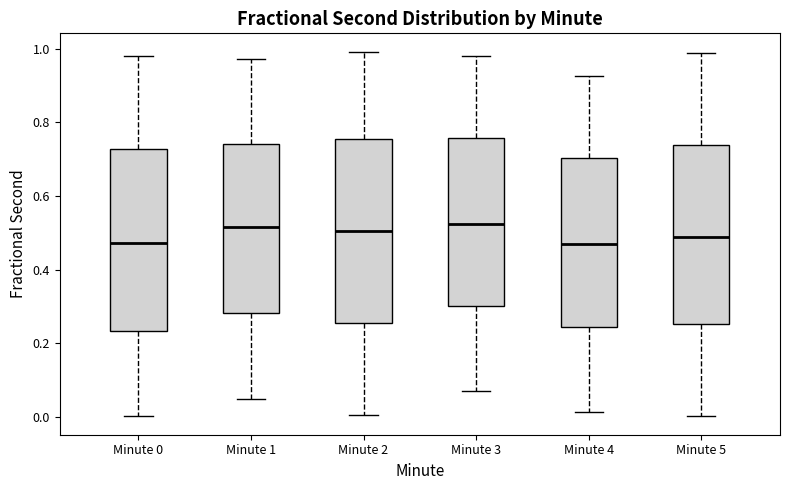

Reading left to right, transcribe this box plot: for each box, give where its median line is, the range the box spans, and where its two whiskers end, as read against the y-axis. The values are not printed on the chart, so give them approximately, as read against the axis.

Minute 0: median 0.48, box 0.24 to 0.72, whiskers 0.00 to 0.98
Minute 1: median 0.52, box 0.28 to 0.74, whiskers 0.04 to 0.98
Minute 2: median 0.50, box 0.26 to 0.76, whiskers 0.00 to 1.00
Minute 3: median 0.52, box 0.30 to 0.76, whiskers 0.06 to 0.98
Minute 4: median 0.46, box 0.24 to 0.70, whiskers 0.02 to 0.92
Minute 5: median 0.48, box 0.26 to 0.74, whiskers 0.00 to 0.98